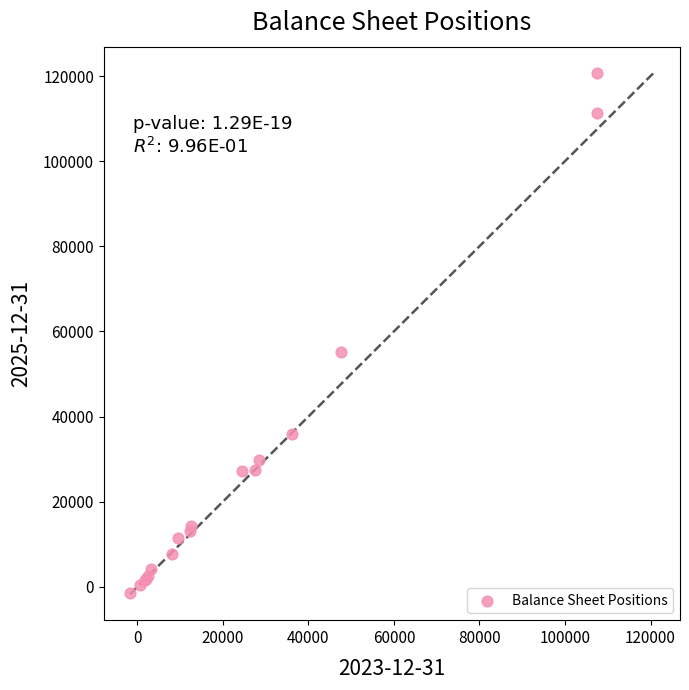

What Y value in the scatter plot is closest to 59710?

55264.6